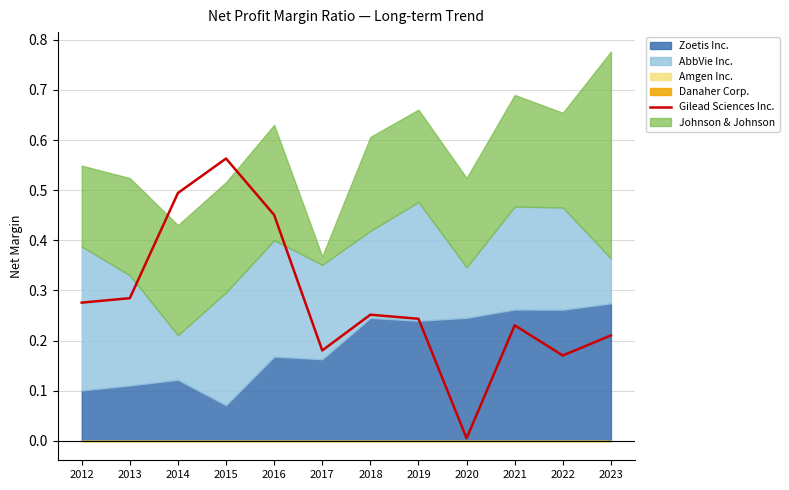

The Gilead Sciences Inc. series shows 0.8 at 2015. True or false?

False